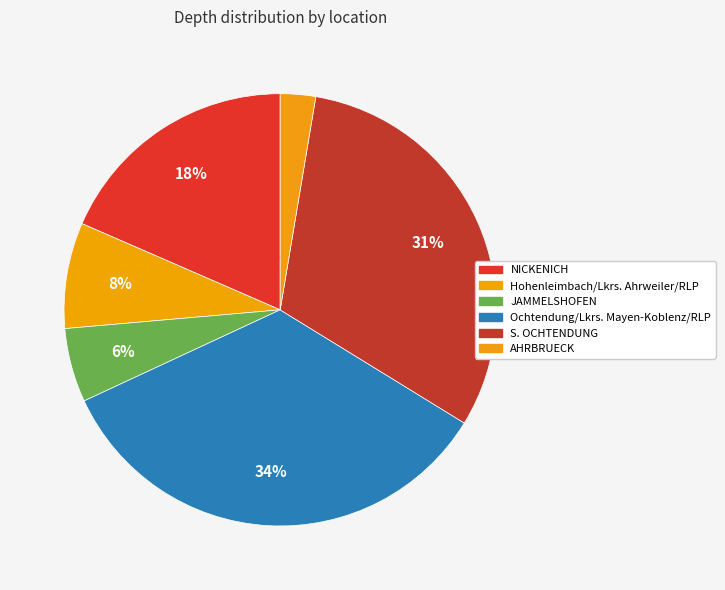

Do Ochtendung/Lkrs. Mayen-Koblenz/RLP and AHRBRUECK together represent more than half of the pie?

No